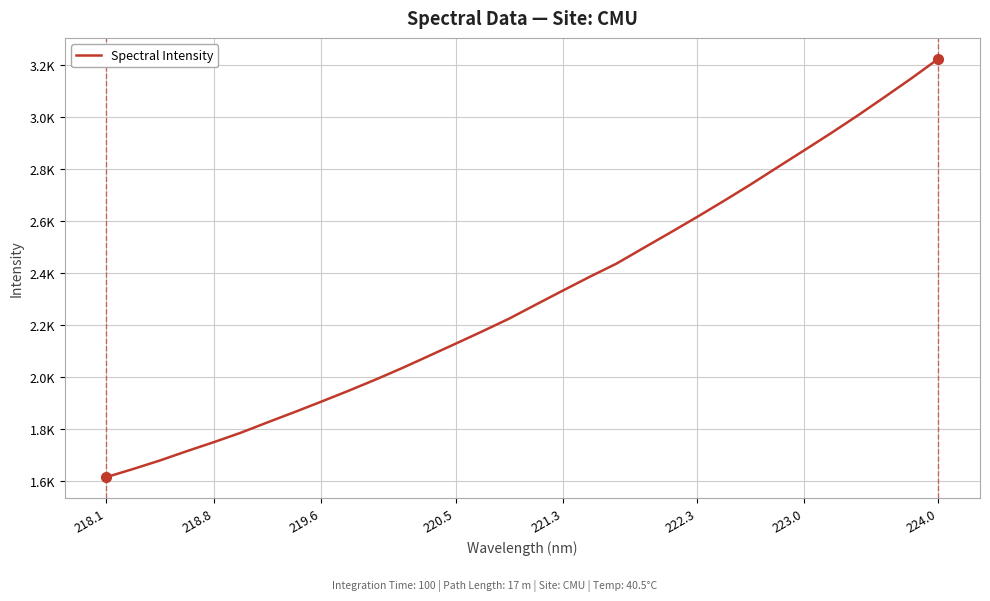

Is this an area chart (filled region under the line)?

No